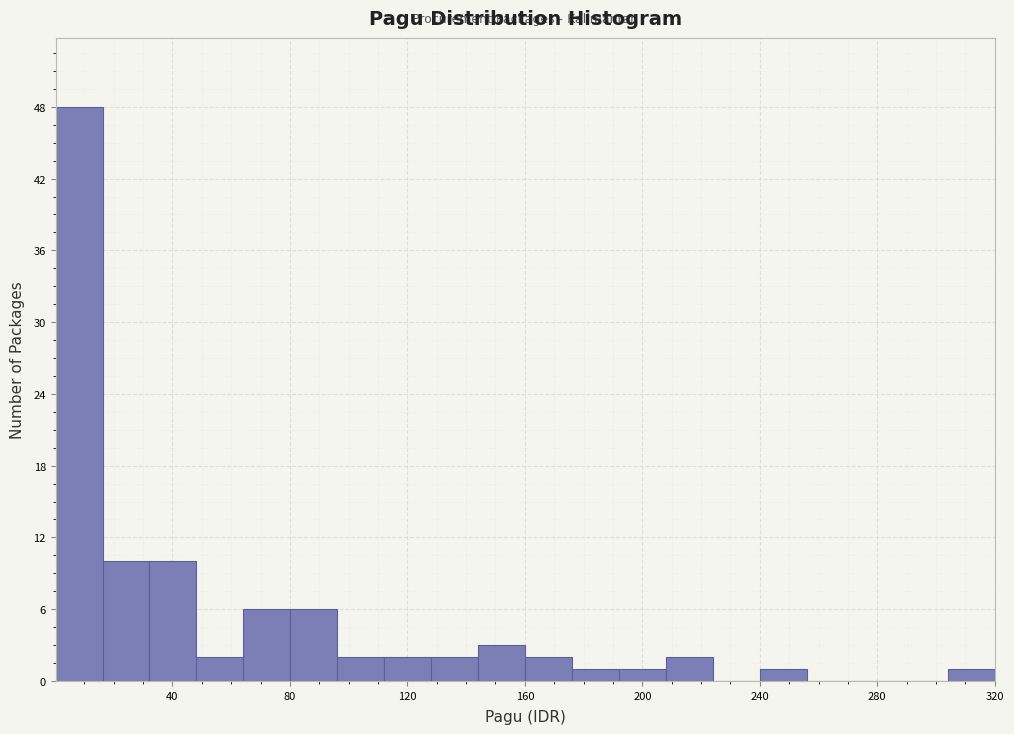

Read against the x-axis, roughly where is the centre of the tallest bar?

10